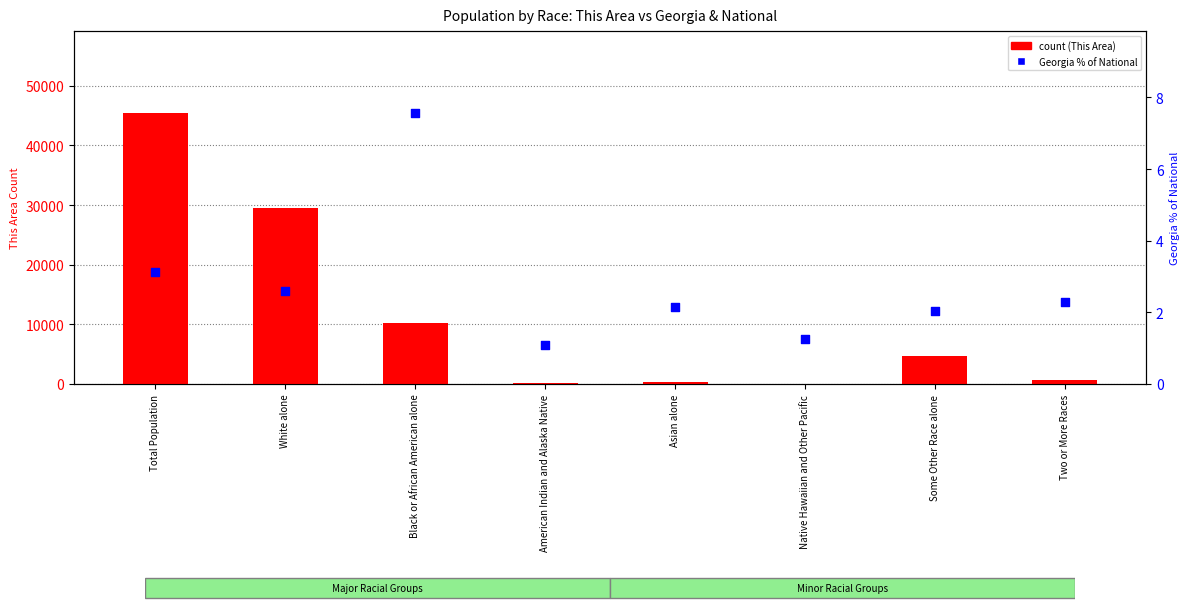

At which category is the sum across all series the highest?

Total Population